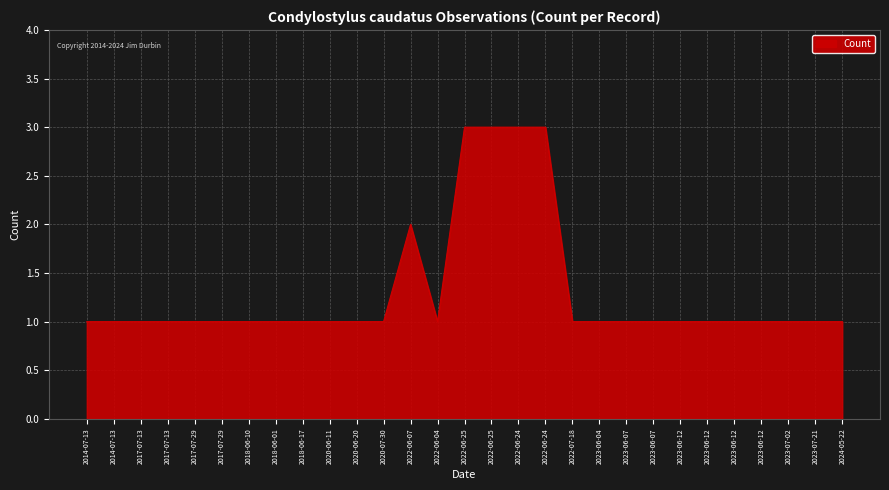

What is the maximum value shown in the chart?

3